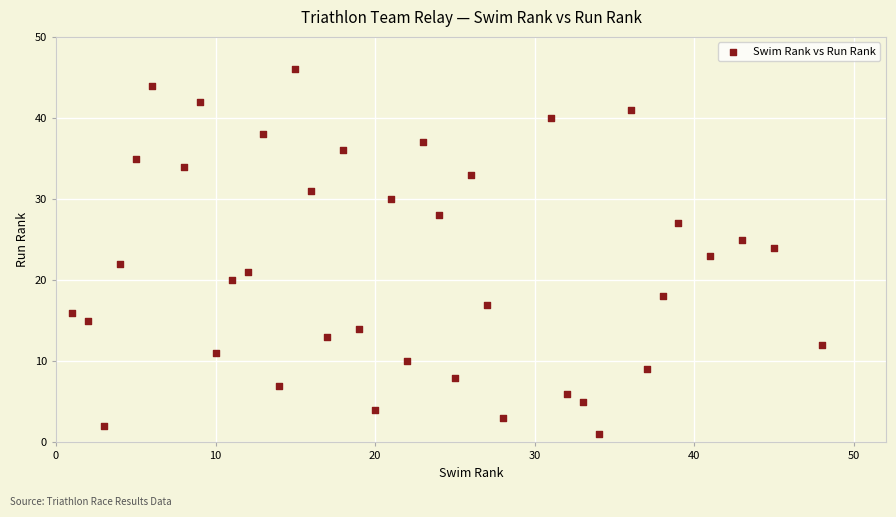

What is the range of Y values (max minus min)?

45